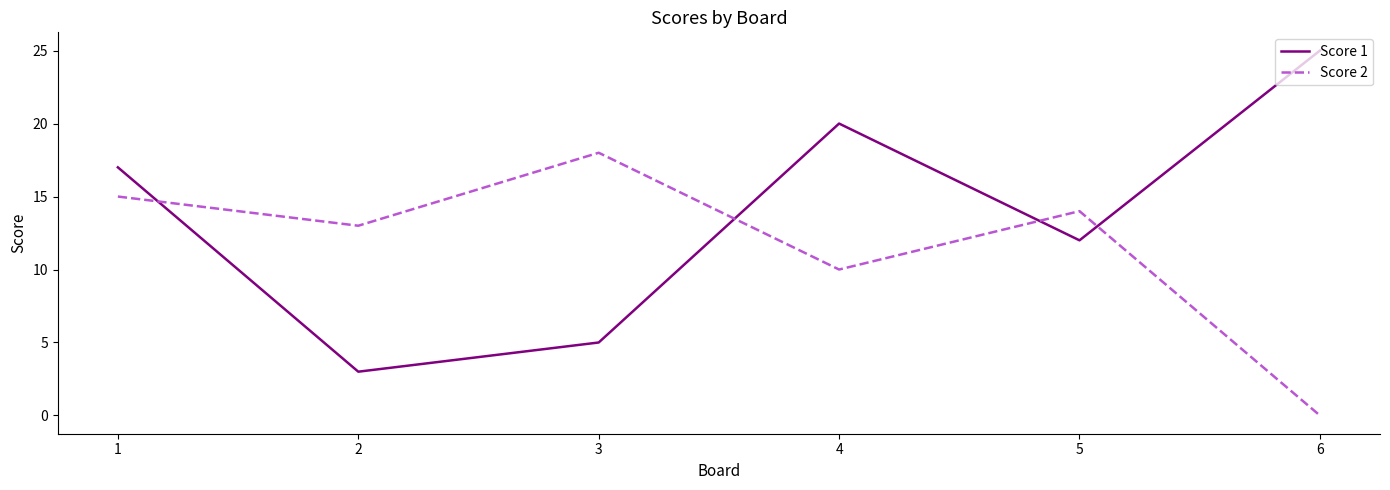

At which category is the sum across all series the highest?

1